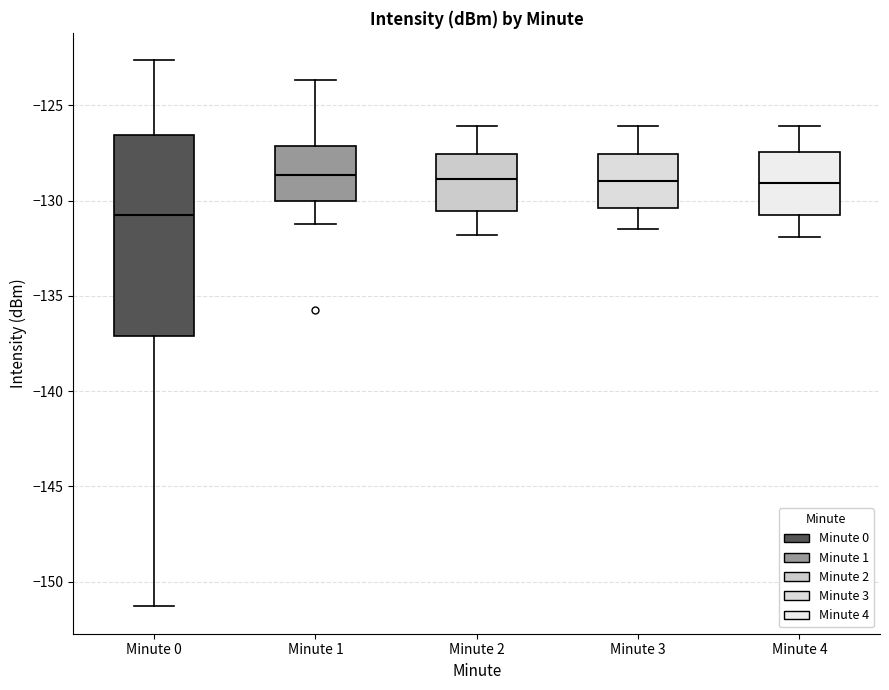

Comparing the boxes themselves (not the whiskers), which one is the tallest?

Minute 0